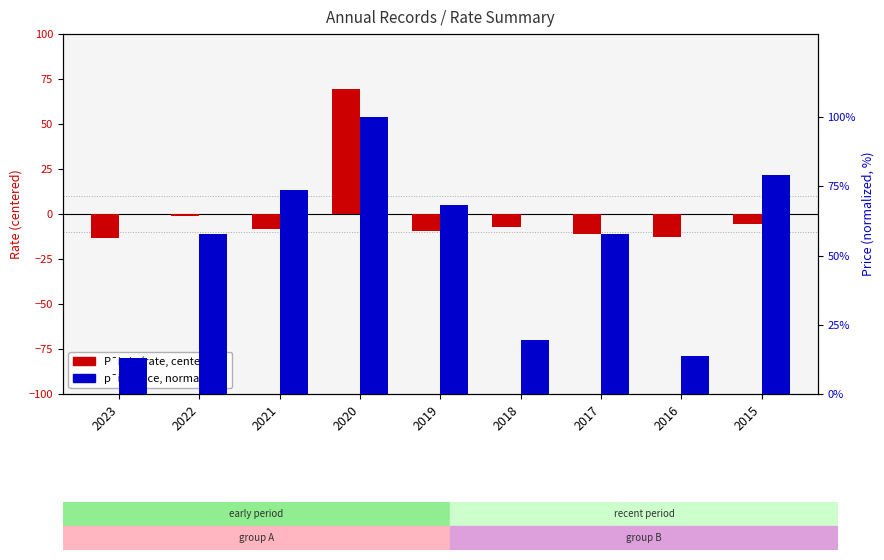

What is the value of the P¯i~/u (rate, centered) bar at the 4th from the left?

69.2